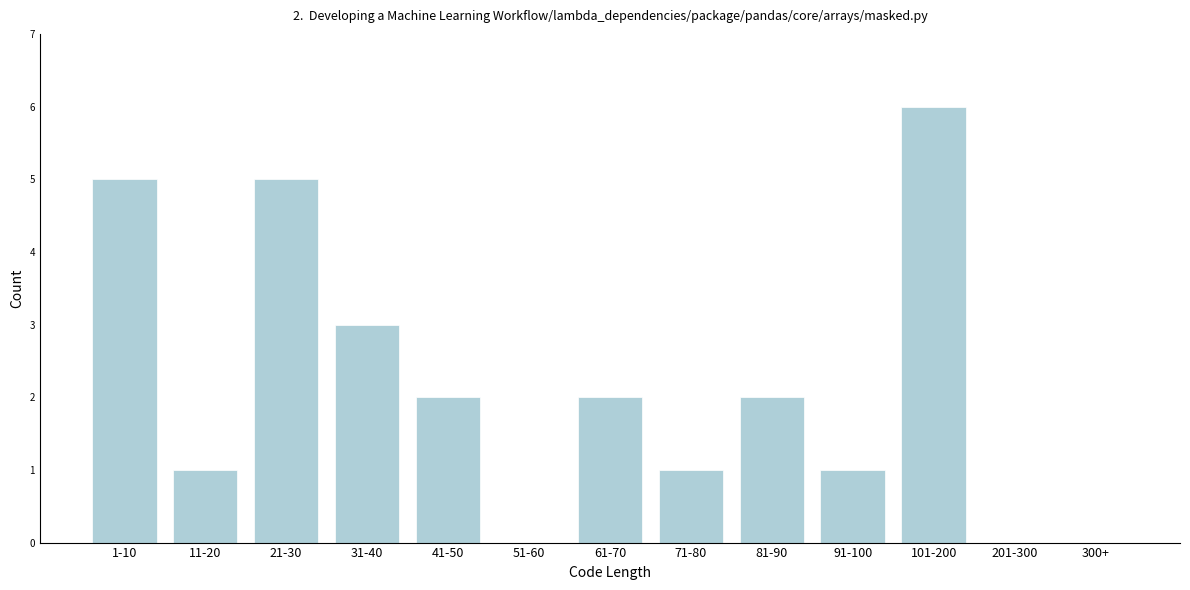

Reading right to left, what are all the values shown in this chart?

300+=0	201-300=0	101-200=6	91-100=1	81-90=2	71-80=1	61-70=2	51-60=0	41-50=2	31-40=3	21-30=5	11-20=1	1-10=5